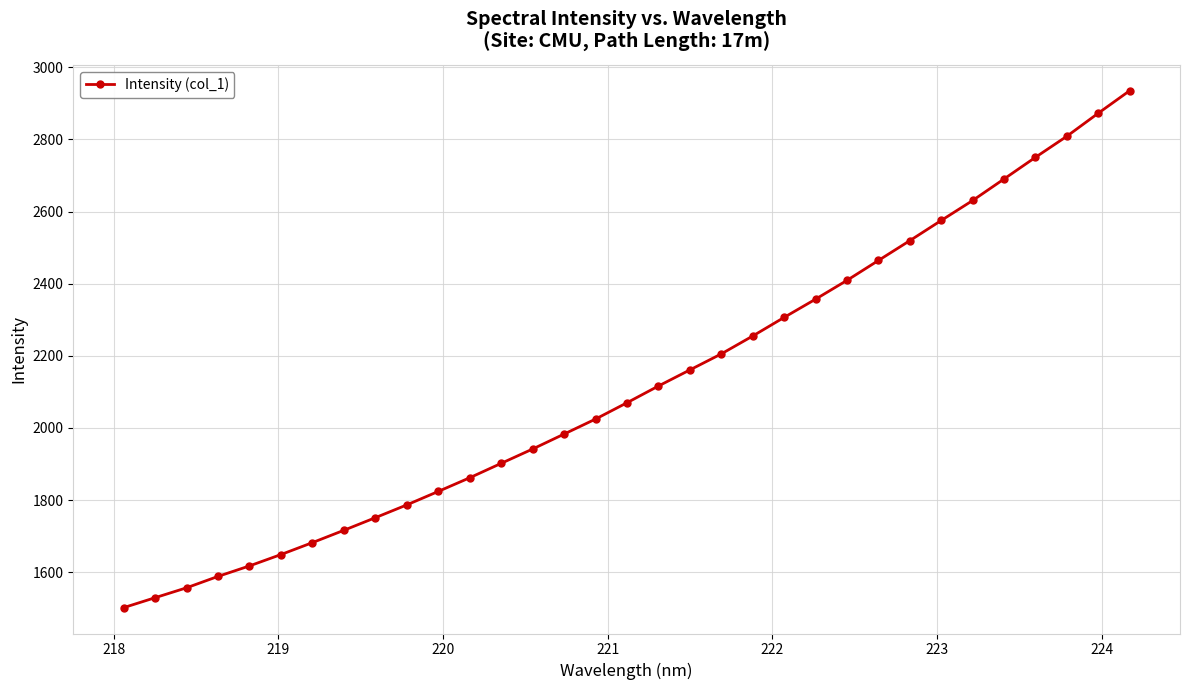

What is the sum of all values?

70040.3